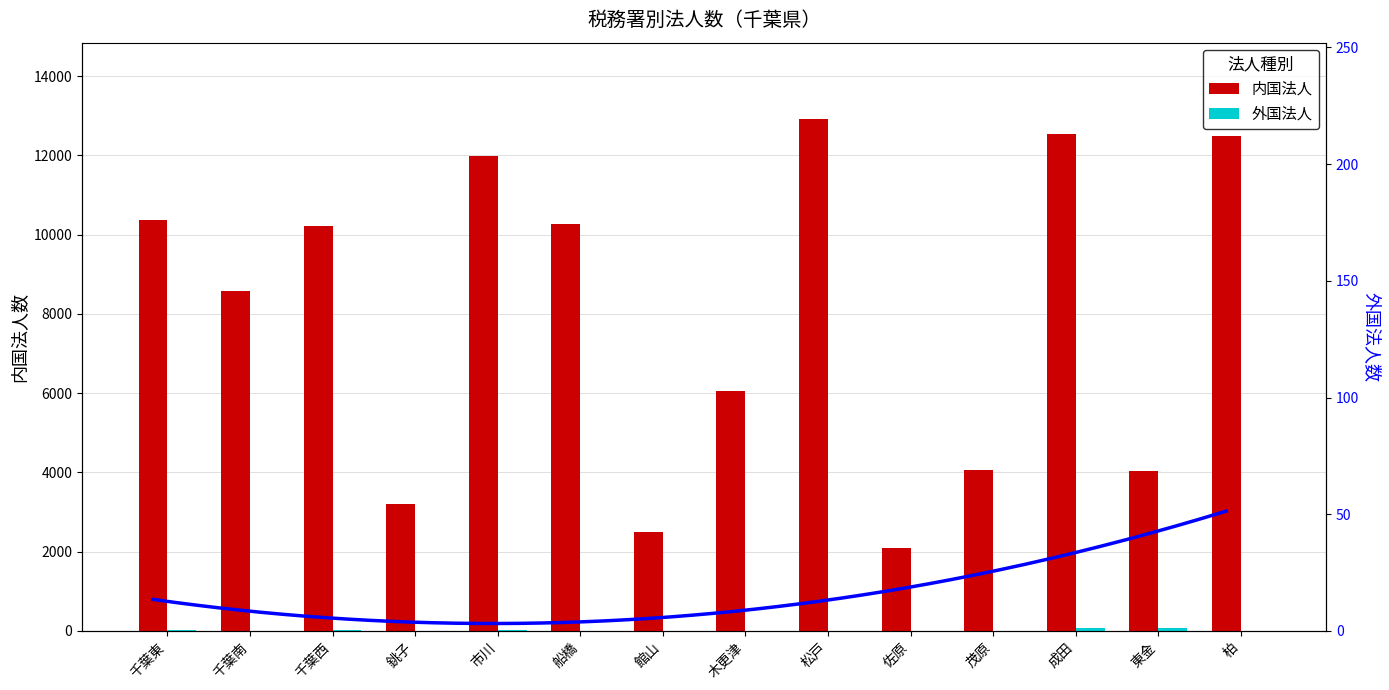

At how many categories does at least one series exceed 6132?

8